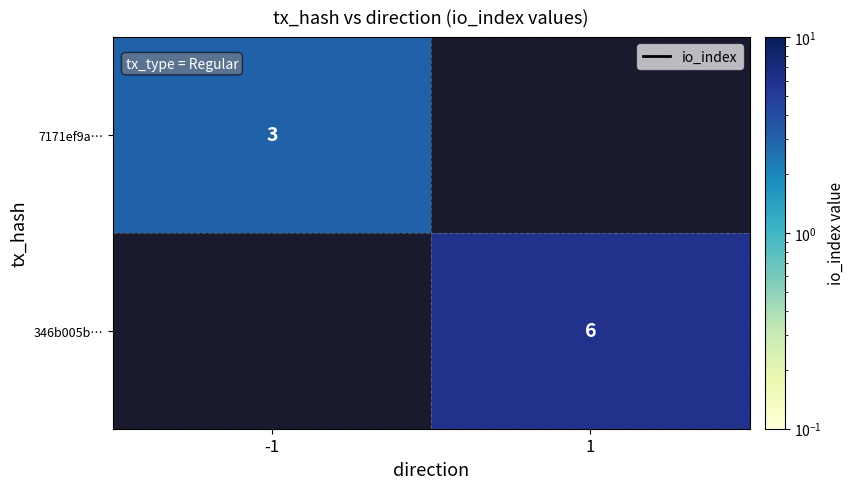

Is the value of 346b005b… at 1 greater than the value of 7171ef9a… at -1?

Yes